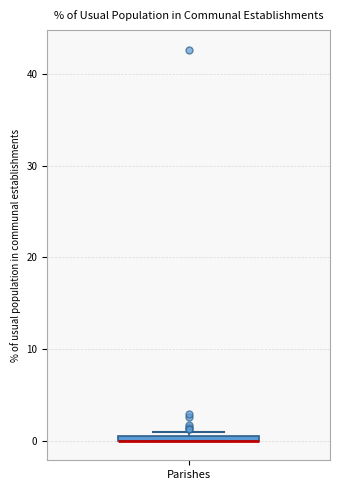

Where is the upper edge of the box for Parishes on the y-axis? The values are not printed on the chart, so give them approximately, as read against the axis.

1